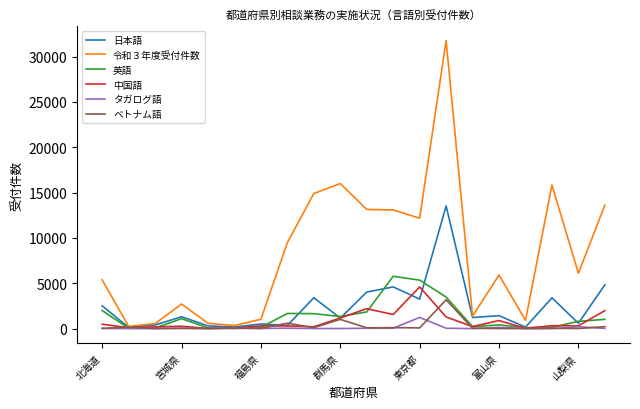

Which series has the largest range (max minus min)?

令和３年度受付件数